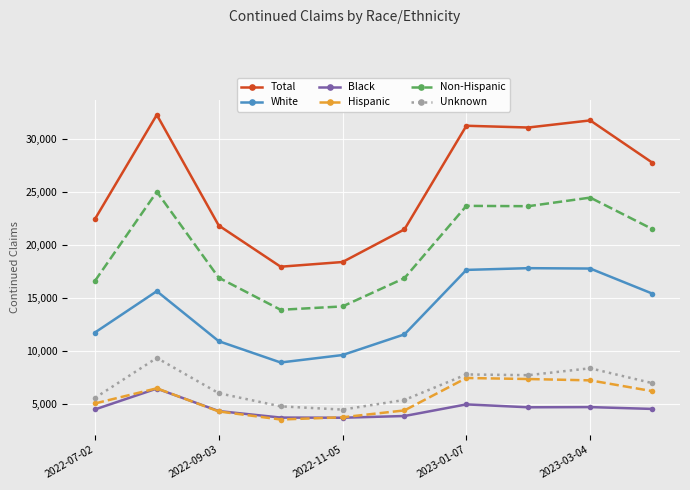

Which series has the widest spread of values?

Total